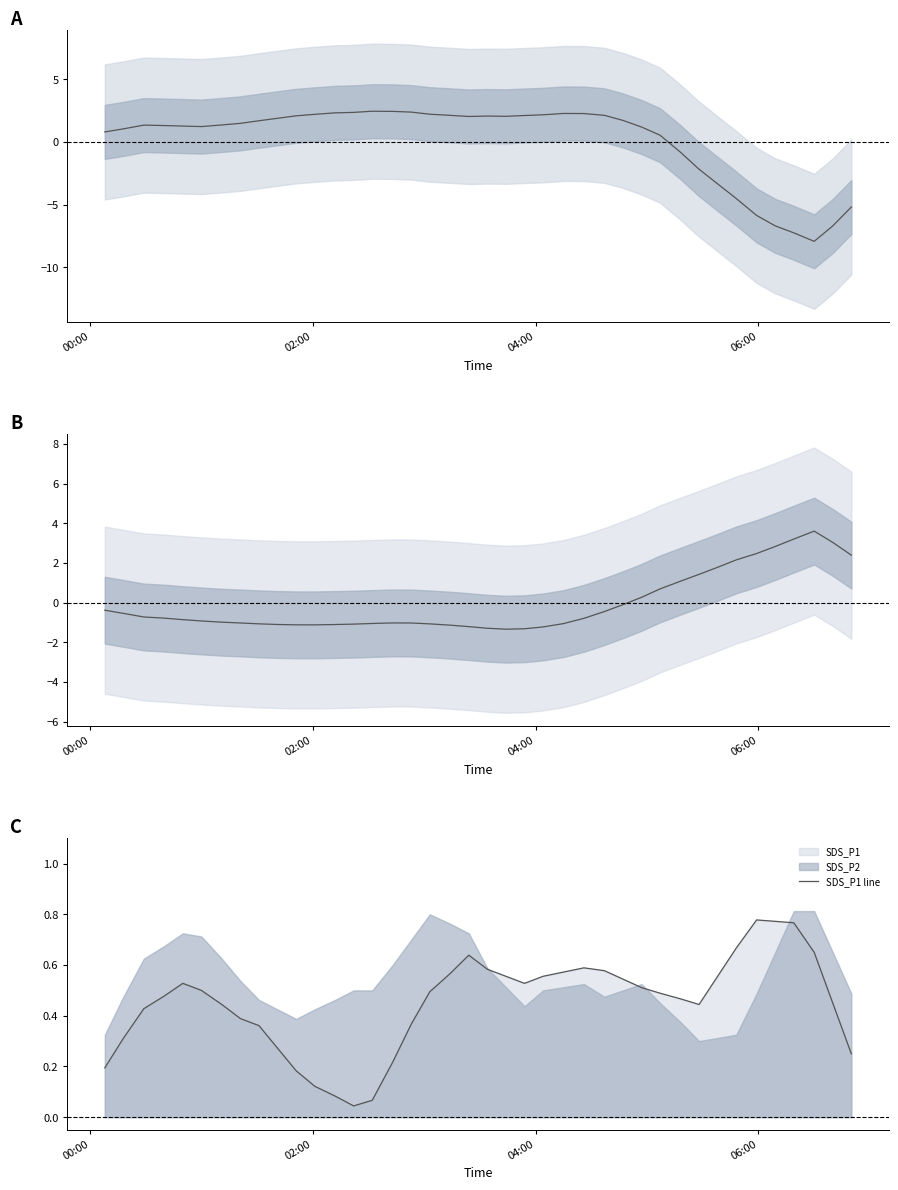

Does the chart have visible grid lines?

No